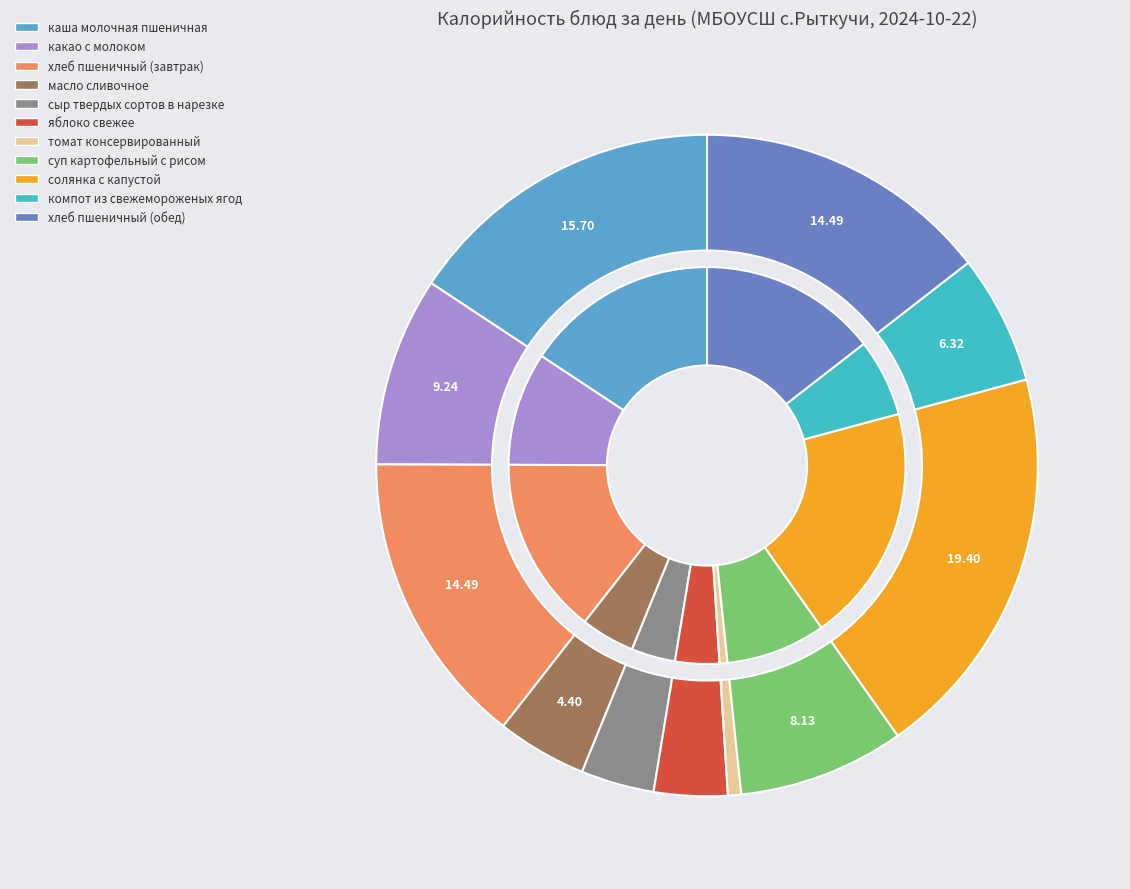

Is there a majority slice in this chart?

No